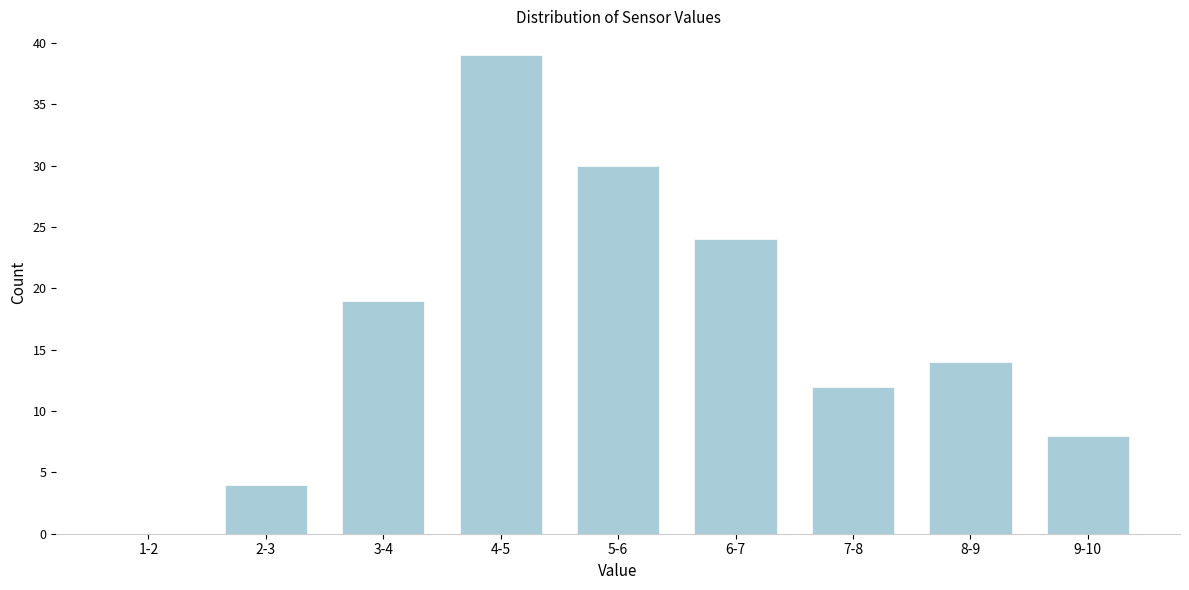

Reading right to left, extract all data points from this chart.

9-10=8	8-9=14	7-8=12	6-7=24	5-6=30	4-5=39	3-4=19	2-3=4	1-2=0